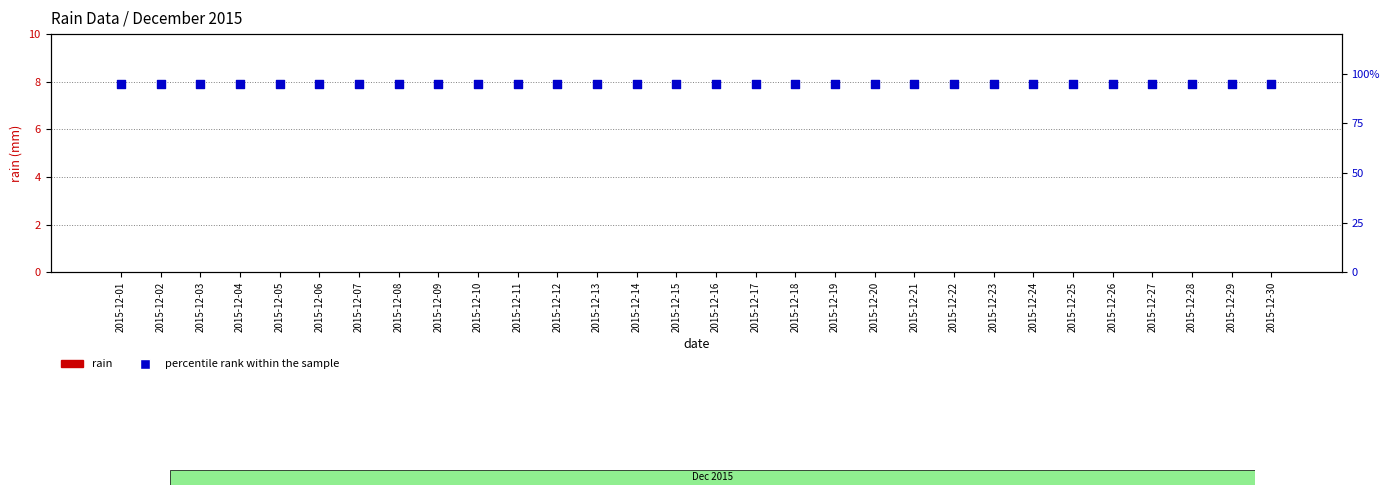

Which series has the largest total across all categories?

percentile rank within the sample